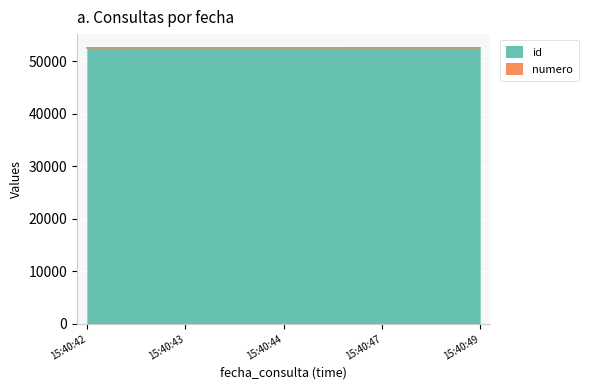

What is the difference between the second highest and minimum values in the id series?

3